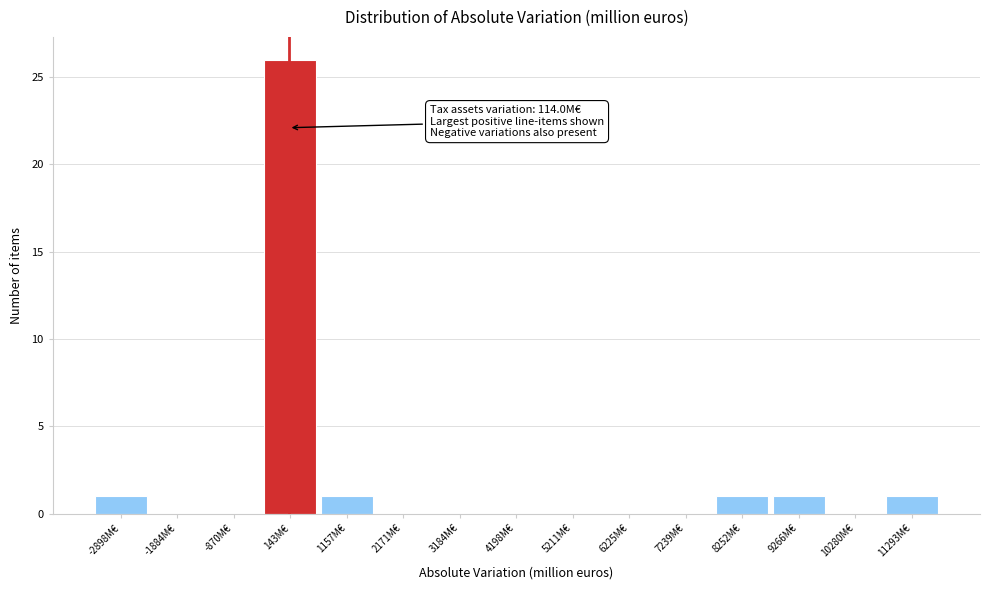

Over which range of the x-axis is the bar tallest?

-400 to 600